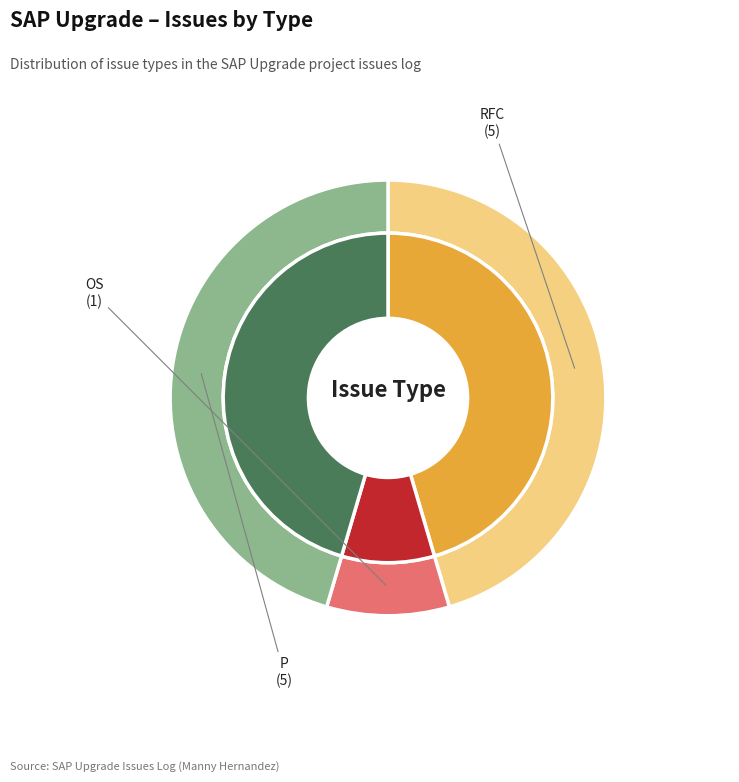

True or false: OS accounts for 23% of the total.

False